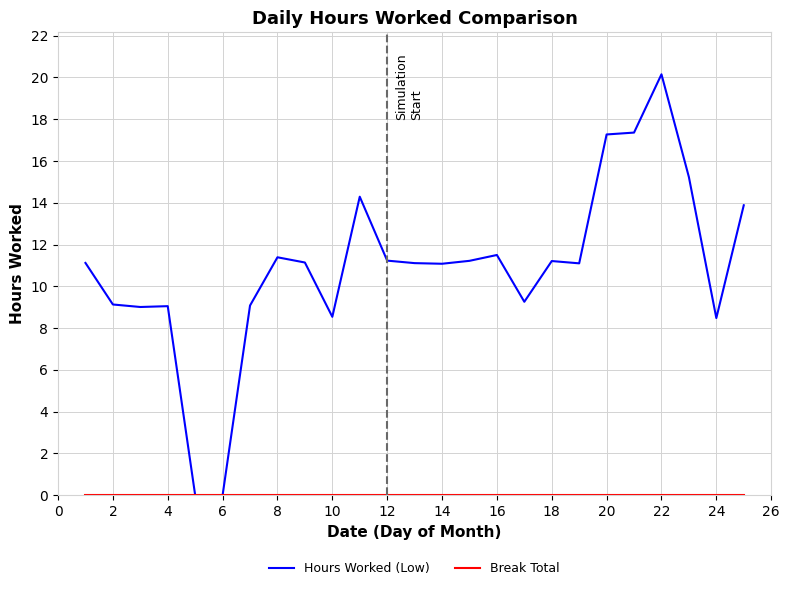

Which series has the widest spread of values?

Hours Worked (Low)